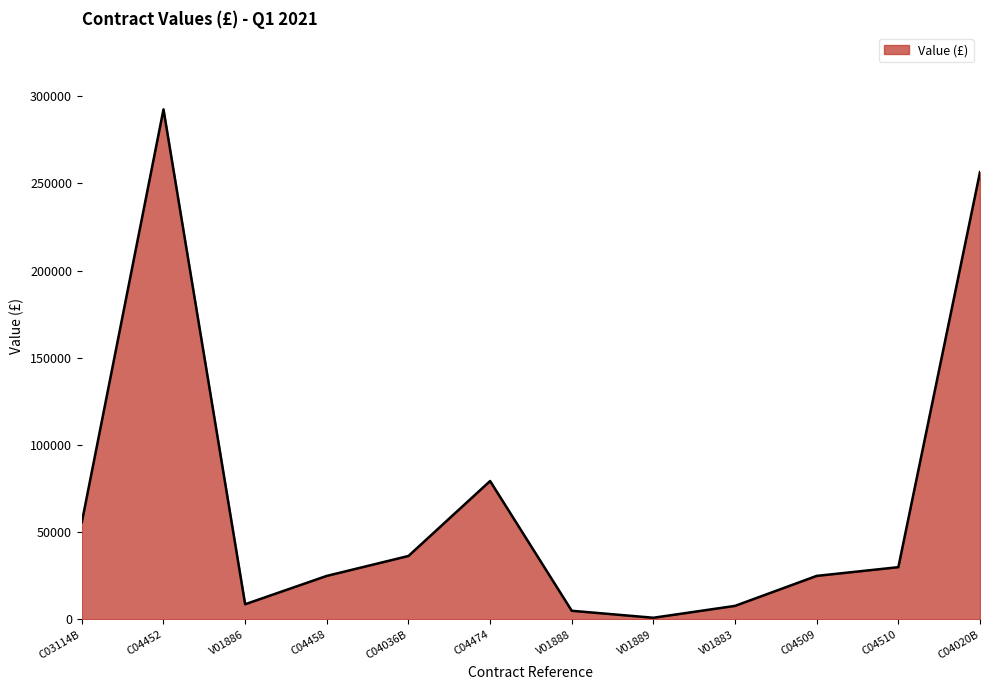

Between C04510 and V01888, which is larger?

C04510